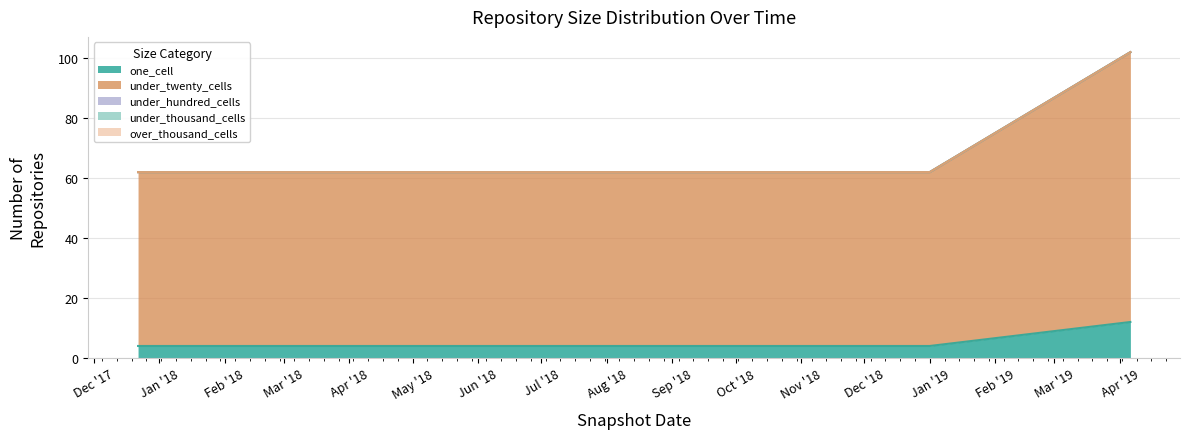

Does the chart have visible grid lines?

Yes